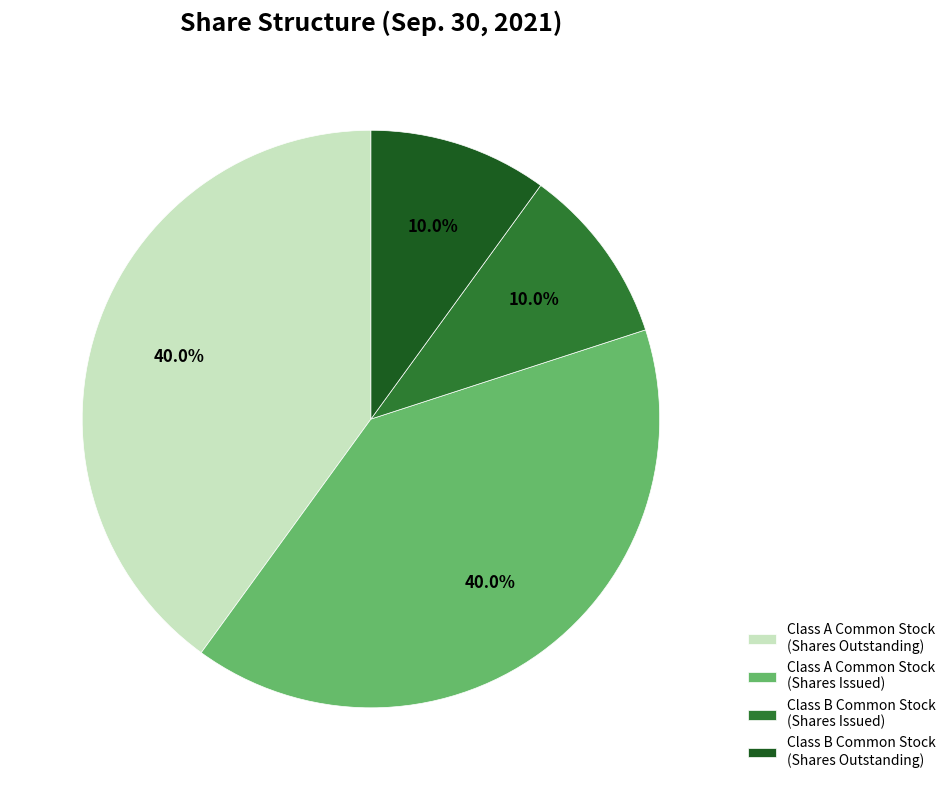

Do Class A Common Stock (Shares Issued) and Class A Common Stock (Shares Outstanding) together represent more than half of the pie?

Yes